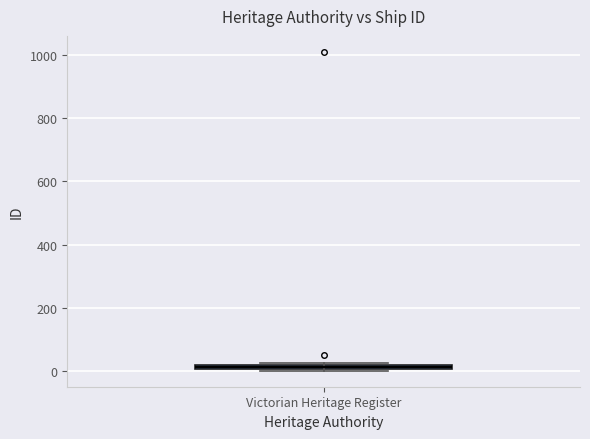

Where is the upper edge of the box for Victorian Heritage Register on the y-axis? The values are not printed on the chart, so give them approximately, as read against the axis.

20